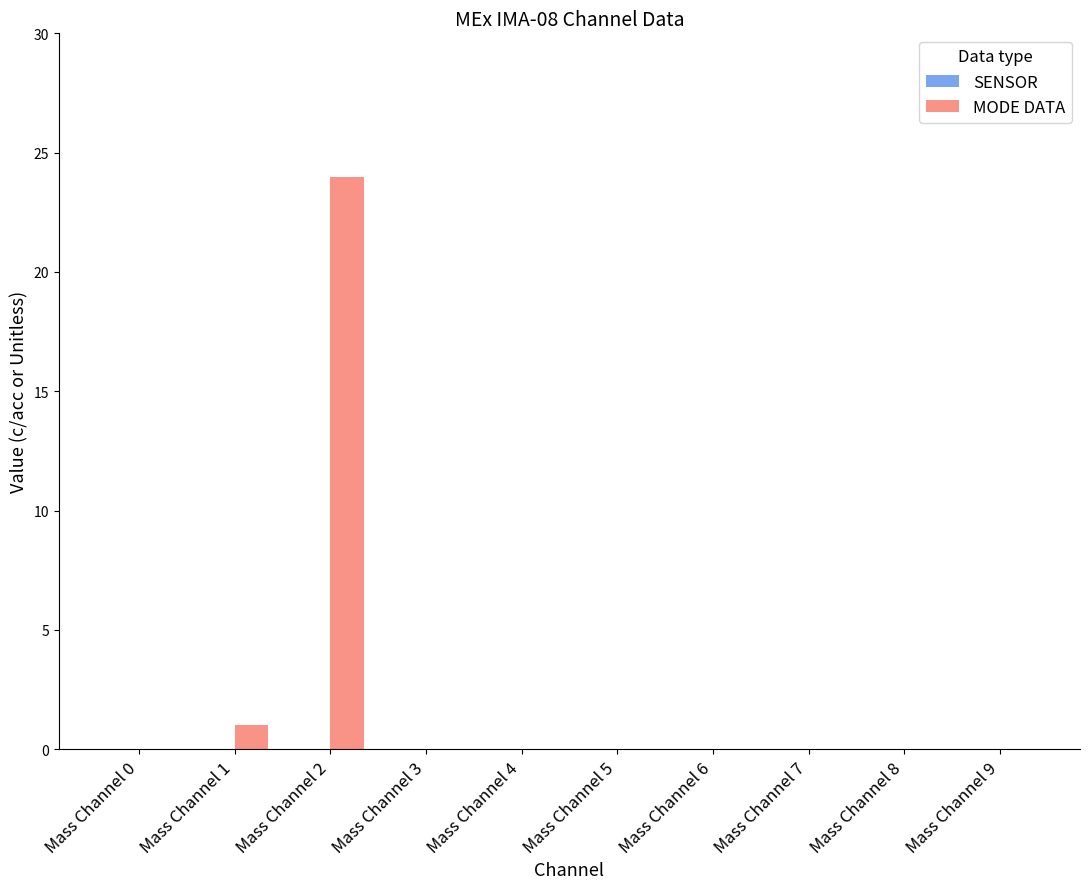

At which label is the value closest to 12?

Mass Channel 1